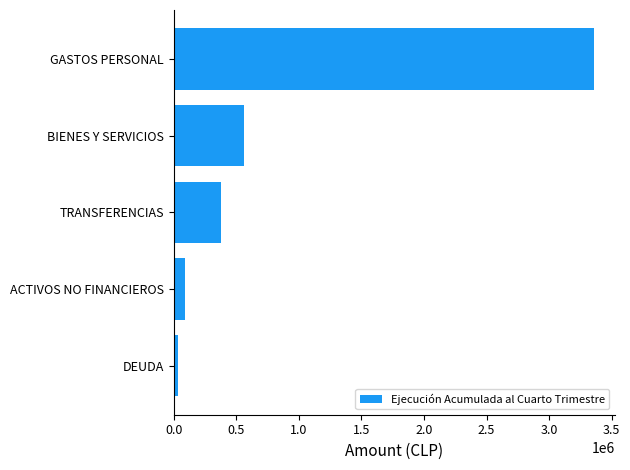

True or false: the data shows 334522 at BIENES Y SERVICIOS.

False